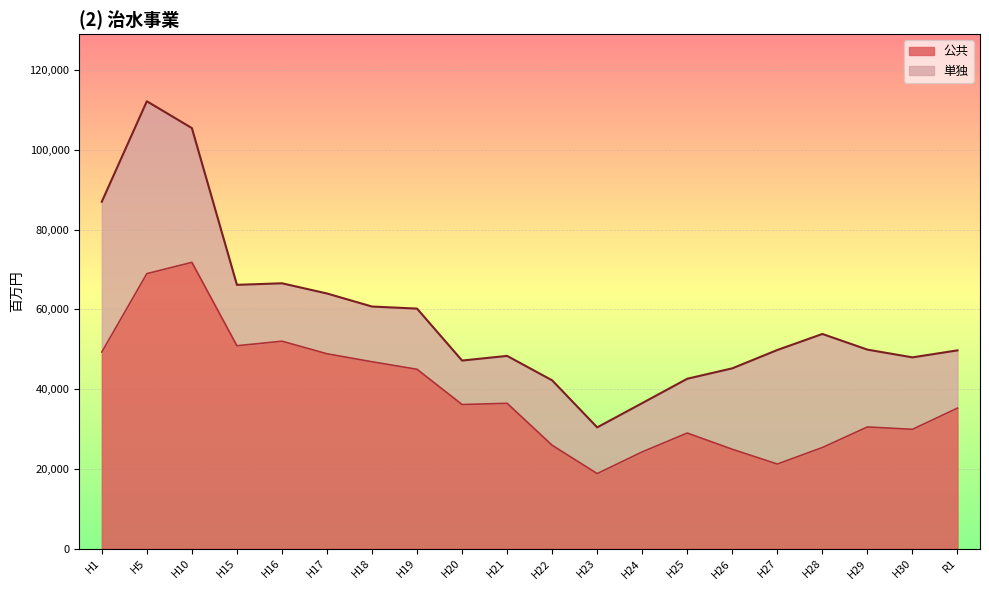

What is the smallest value displayed?

18814